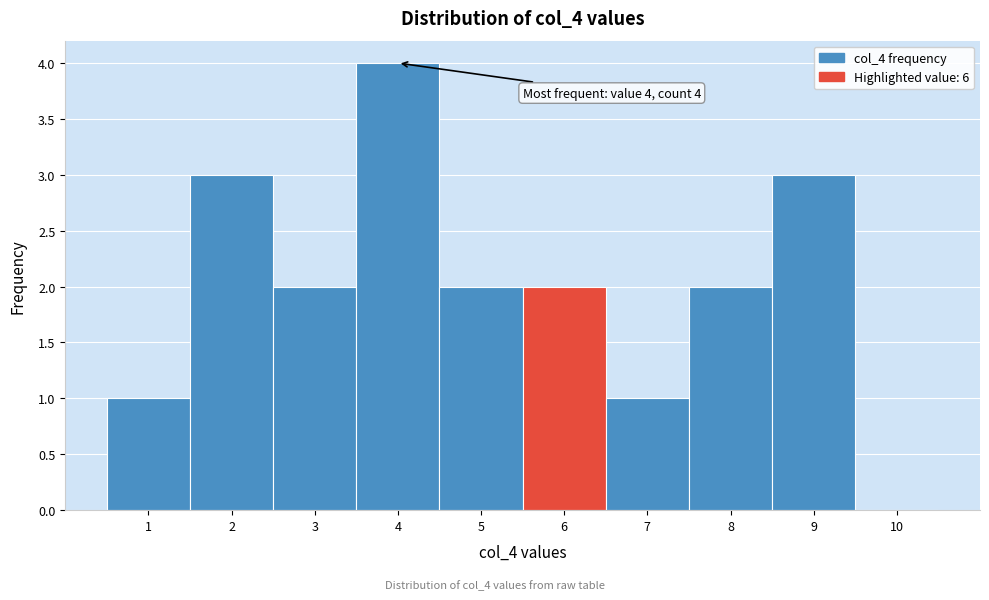

Which range on the x-axis has the tallest bar?

3.5 to 4.5